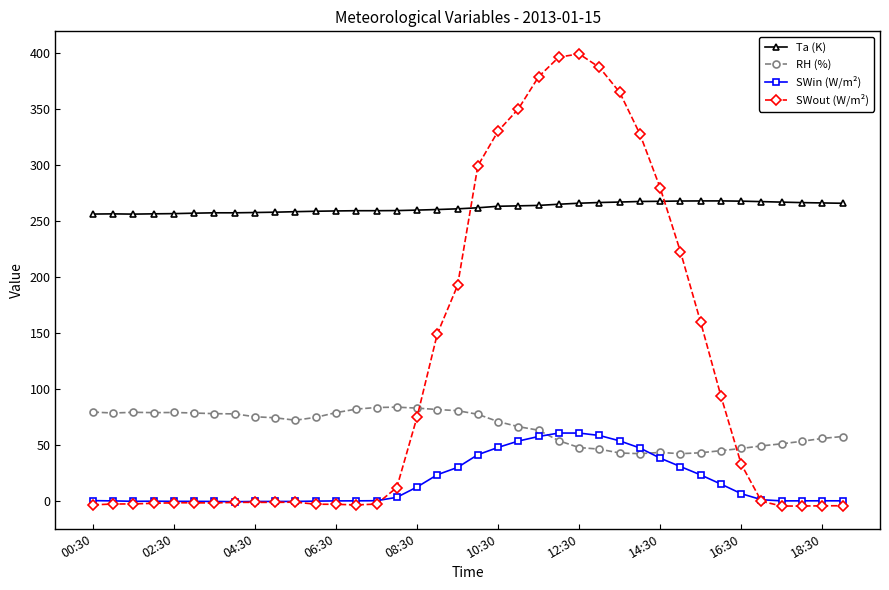

True or false: SWin (W/m²) and RH (%) intersect in this chart.

True